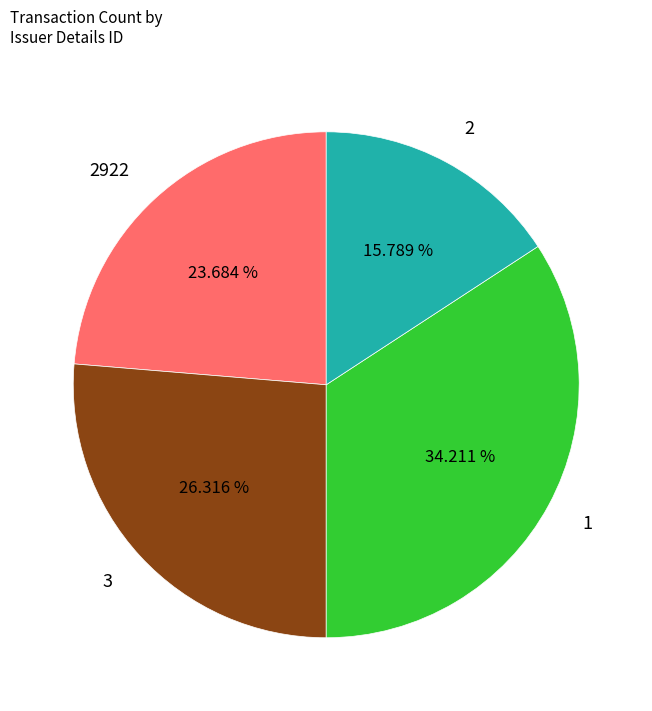

What is the ratio of the value at 3 to the value at 2922?

1.1